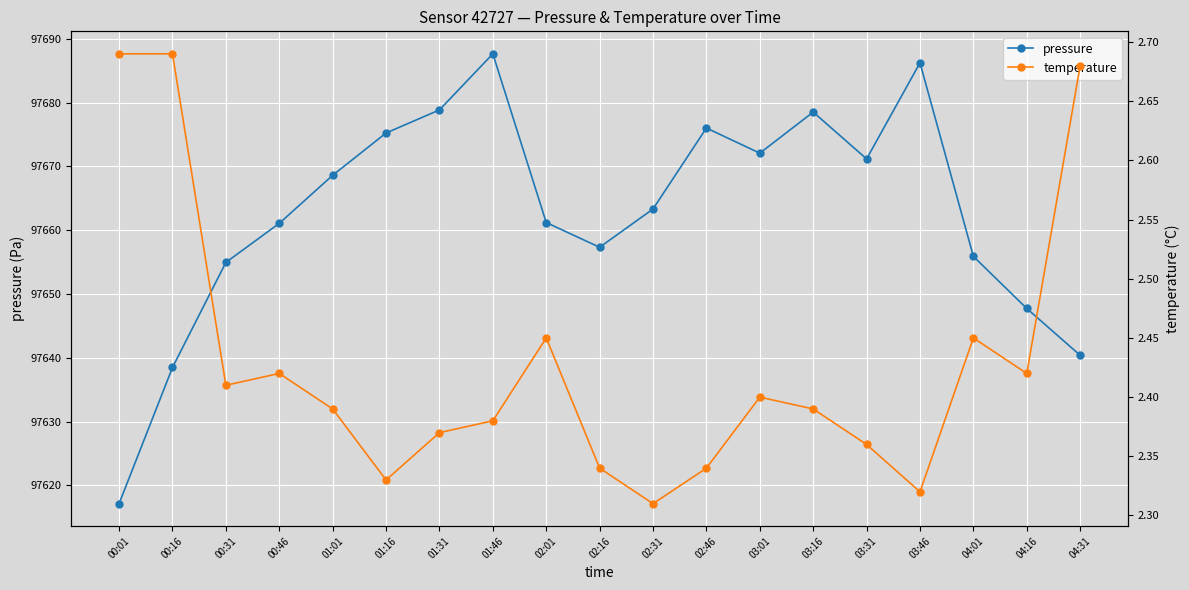

How many lines are shown in the chart?

2